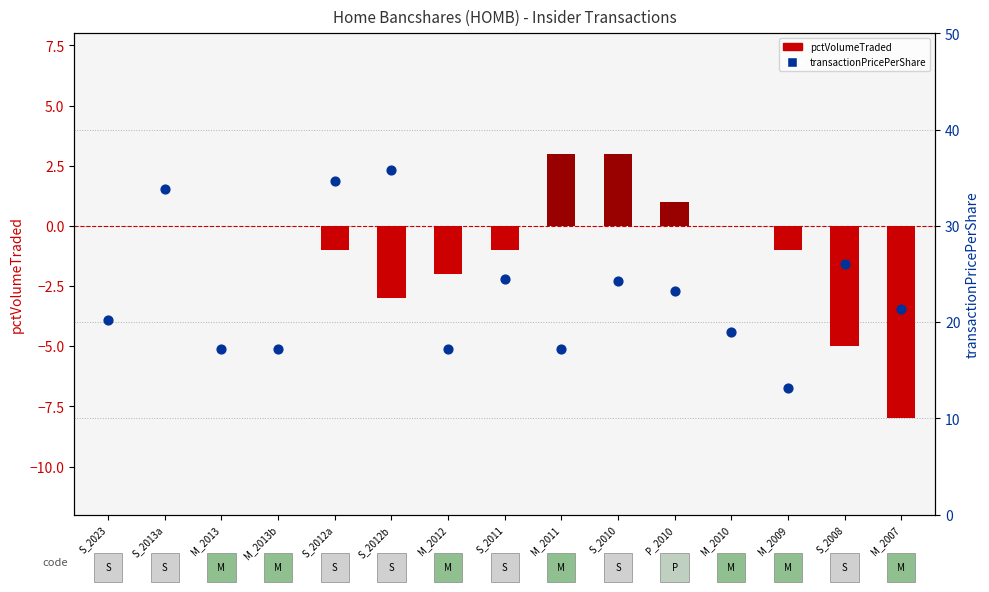

Is the value of transactionPricePerShare at M_2013 greater than the value of pctVolumeTraded at M_2013?

Yes